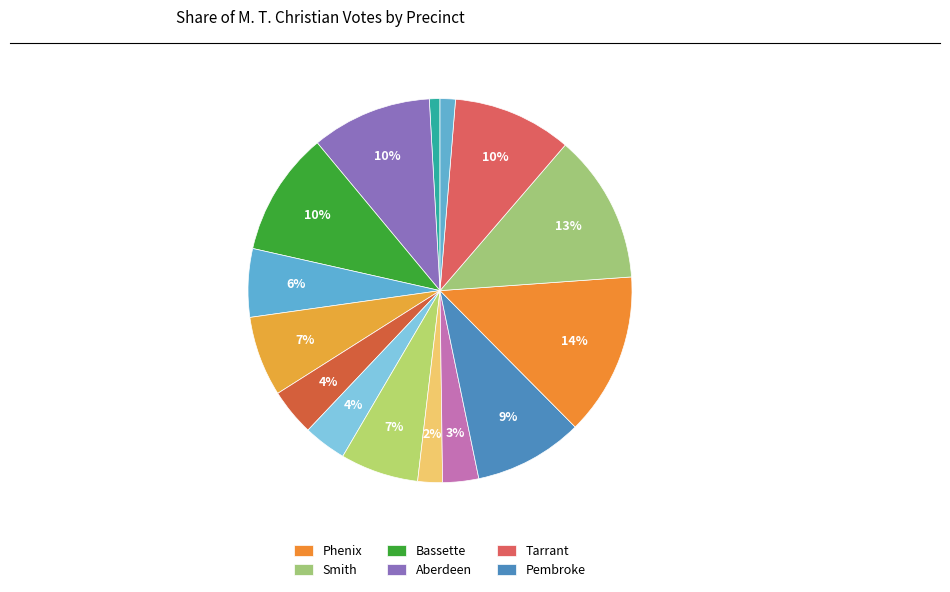

What is the smallest slice in the pie chart?

Central Absentee